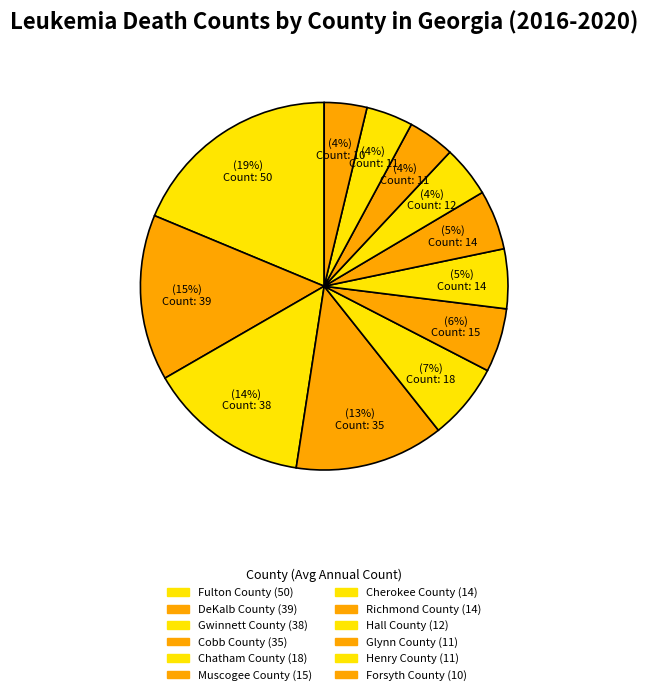

Approximately how many times larger is the value at DeKalb County compared to Chatham County?

2.2